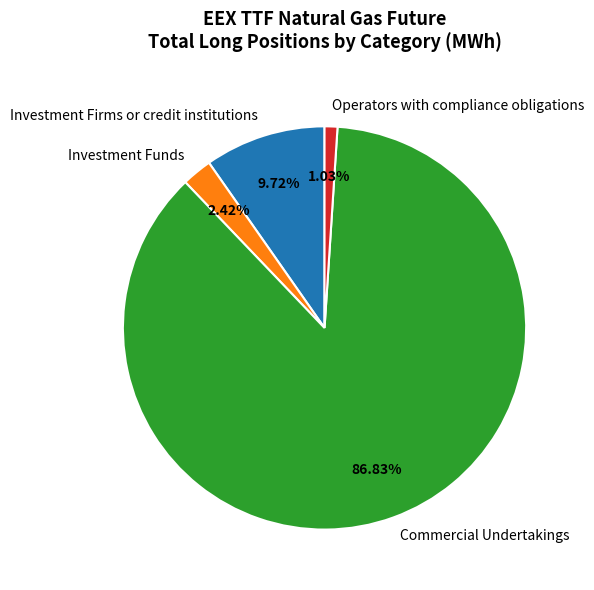

Which category has the biggest portion of the pie?

Commercial Undertakings